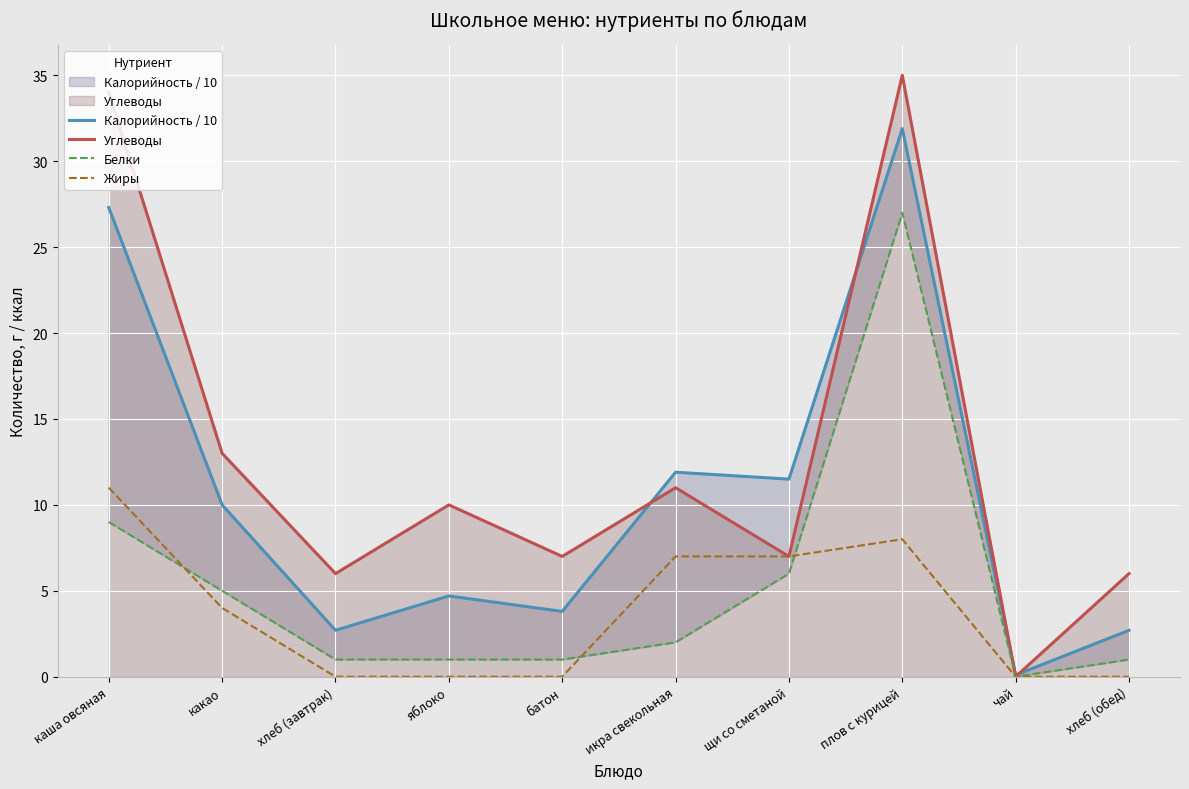

Reading right to left, what are all the values shown in this chart?

Калорийность / 10: 2.7	0.1	31.9	11.5	11.9	3.8	4.7	2.7	10.0	27.3
Углеводы: 6.0	0.0	35.0	7.0	11.0	7.0	10.0	6.0	13.0	34.0
Белки: 1.0	0.0	27.0	6.0	2.0	1.0	1.0	1.0	5.0	9.0
Жиры: 0.0	0.0	8.0	7.0	7.0	0.0	0.0	0.0	4.0	11.0